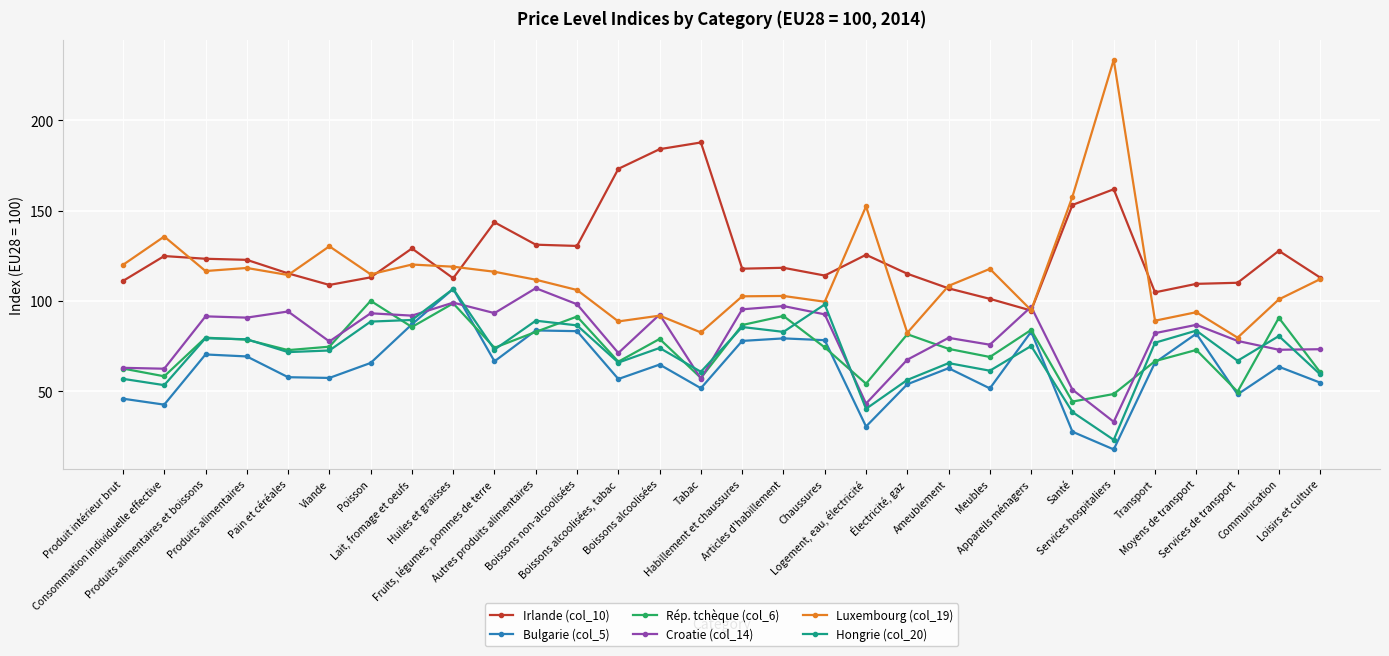

True or false: Croatie (col_14) has more than 1 interior local peaks.

True